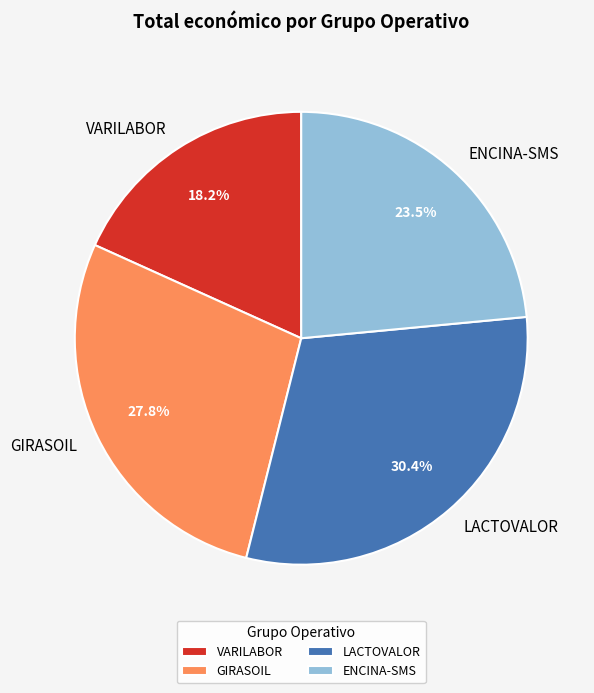

Does VARILABOR account for over 50% of the chart?

No